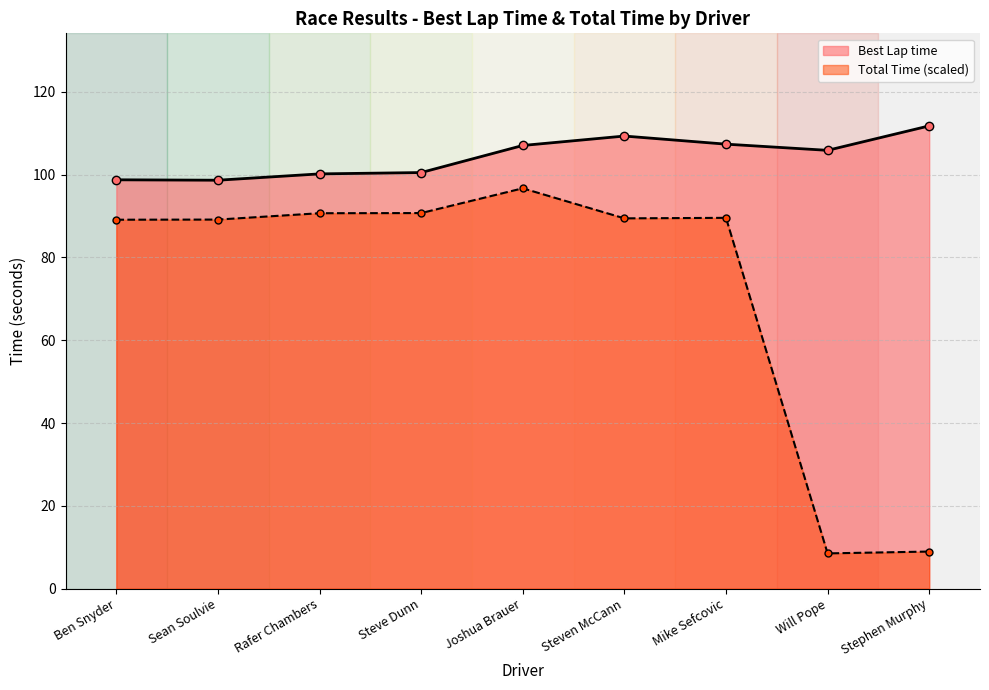

Does the chart display data point markers on the line(s)?

Yes